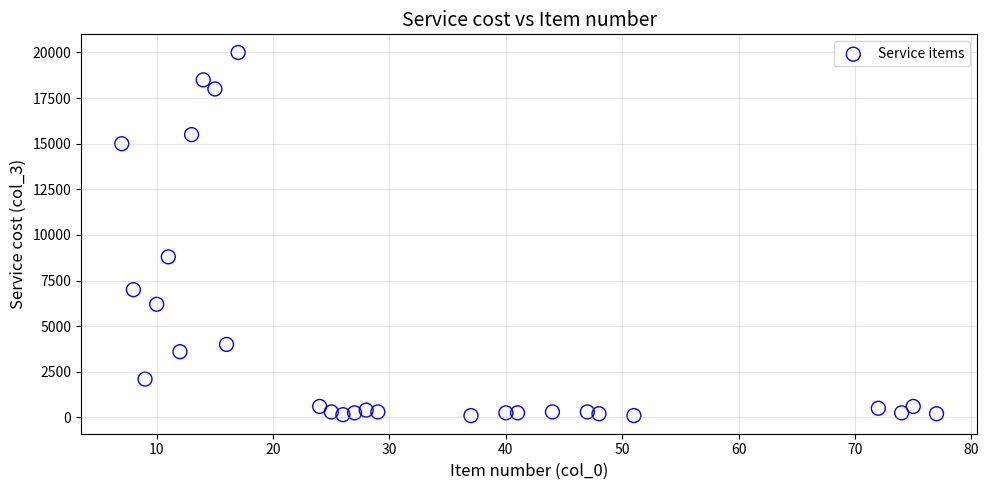

What Y value in the scatter plot is closest to 10050?

8800